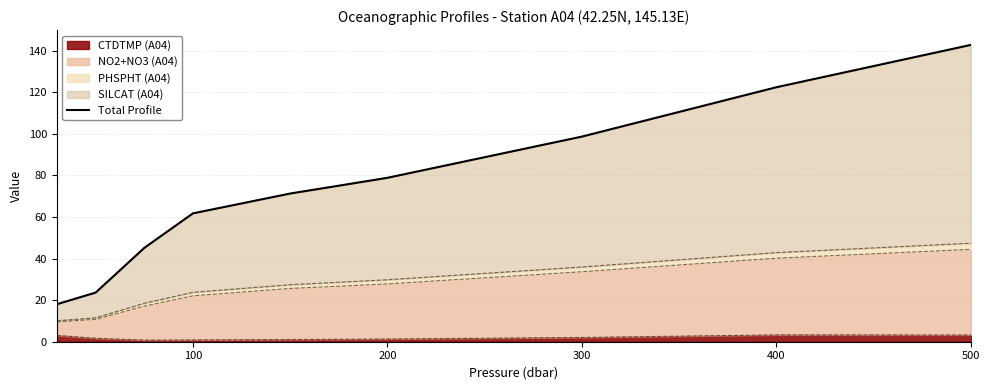

Reading right to left, list all the values displayed in this chart.

142.7	122.4	98.6	78.8	71.3	61.7	45.1	23.6	18.0